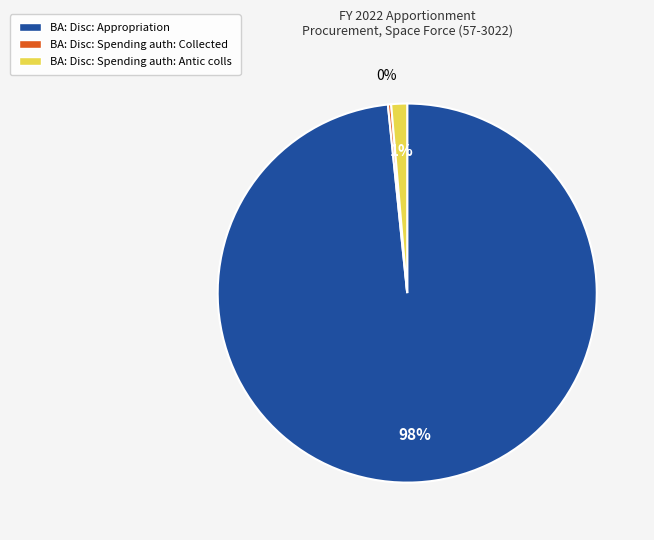

To the nearest percent, what is the average slice percentage?

33%